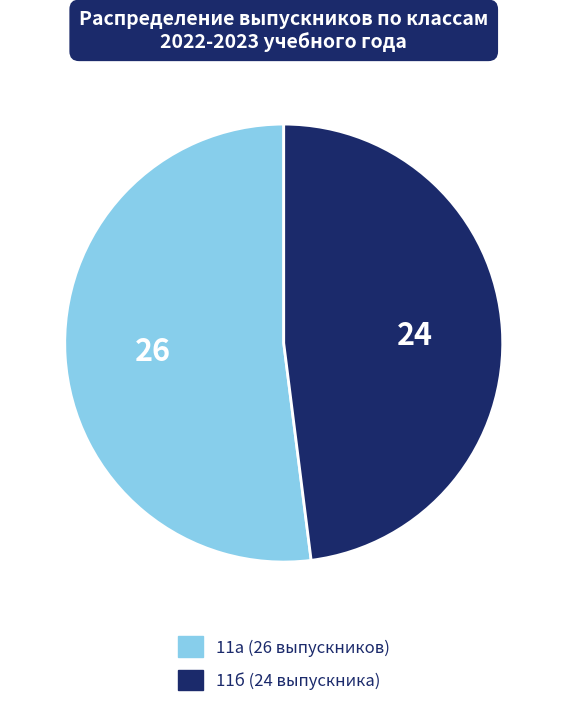

Rank the categories by value from lowest to highest.

11б, 11а